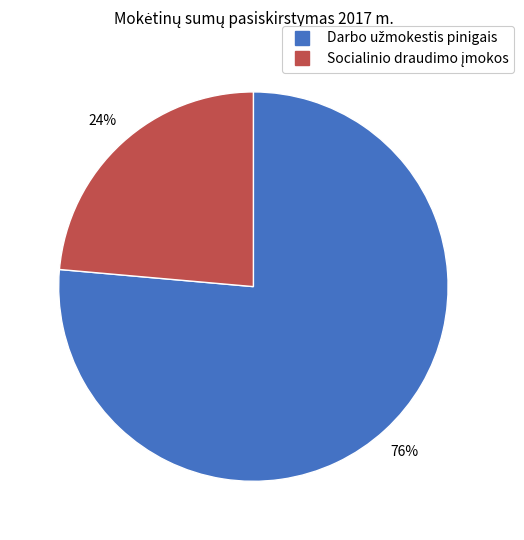

To the nearest percent, what is the average slice percentage?

50%